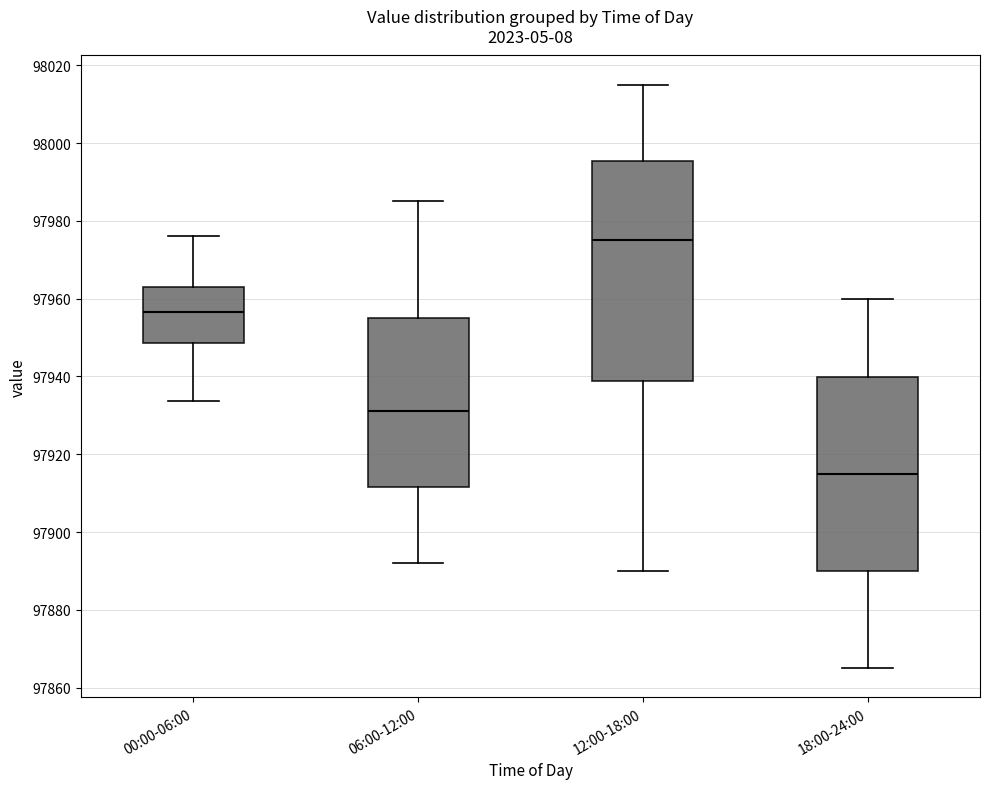

Comparing the boxes themselves (not the whiskers), which one is the tallest?

12:00-18:00